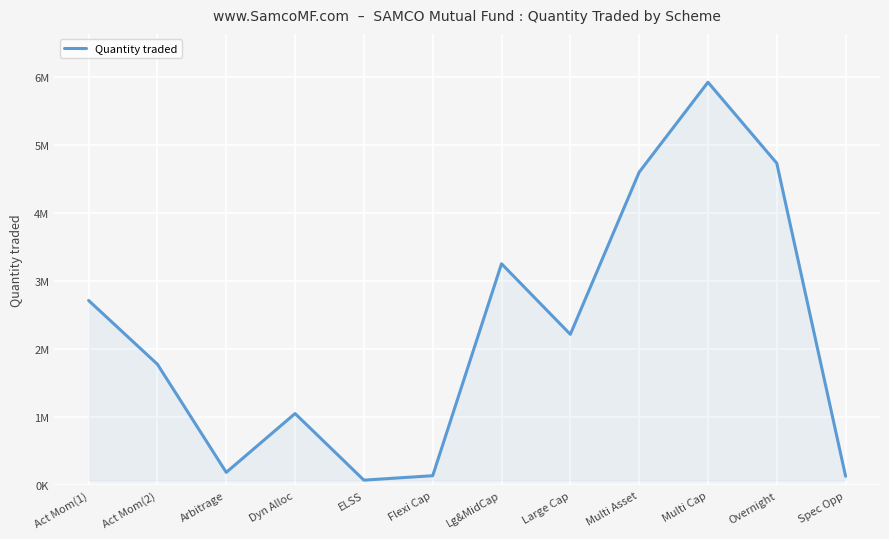

Does the chart display data point markers on the line(s)?

No